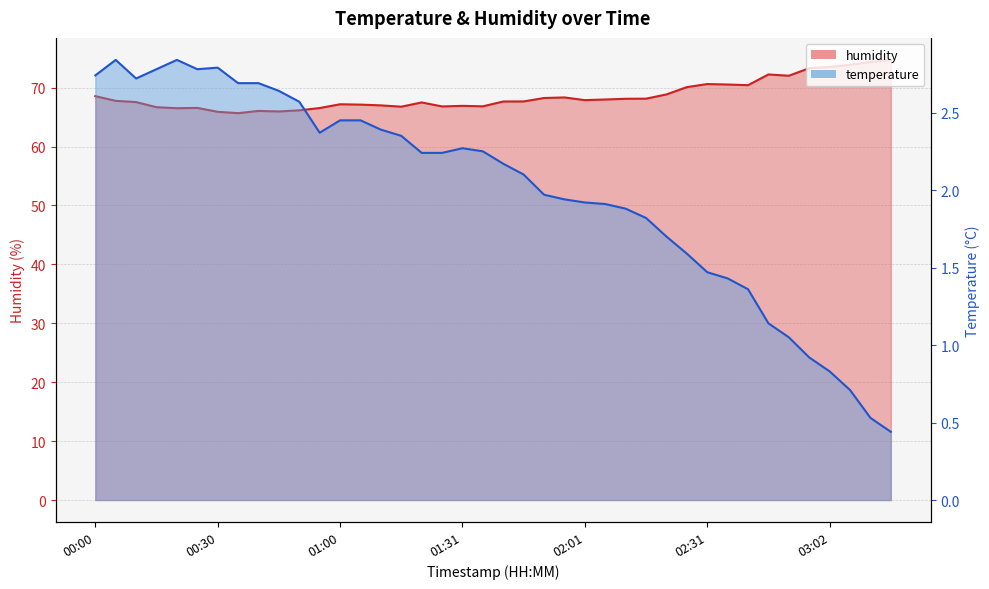

What is the sum of the humidity values at 03:07 and 01:16?

140.6